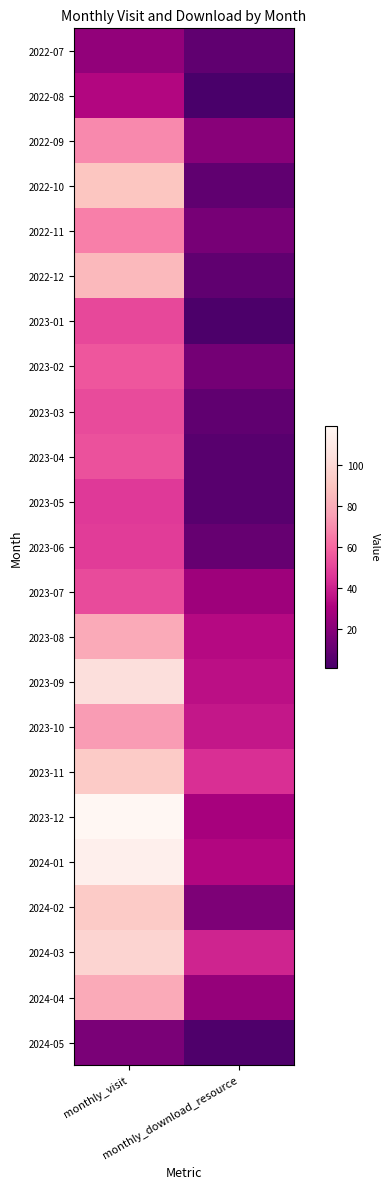

What is the total value across all series at monthly_download_resource?

427